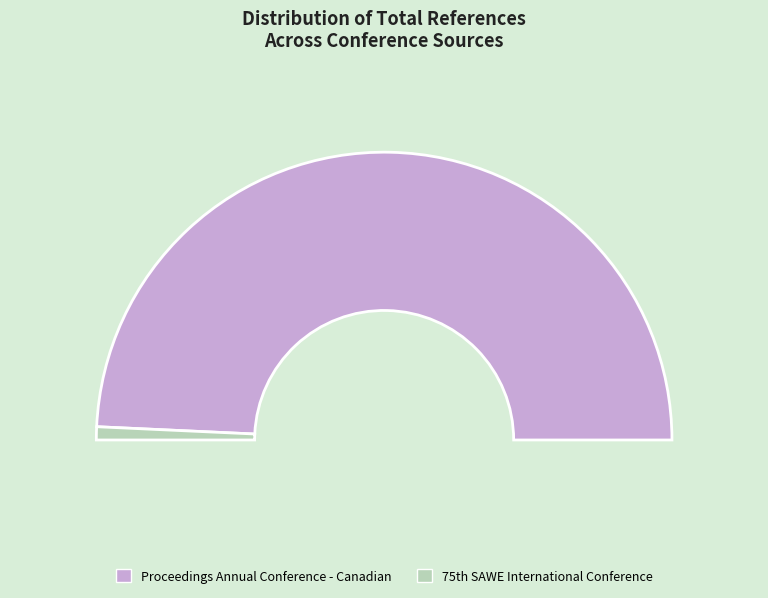

Does any single category account for the majority?

Yes